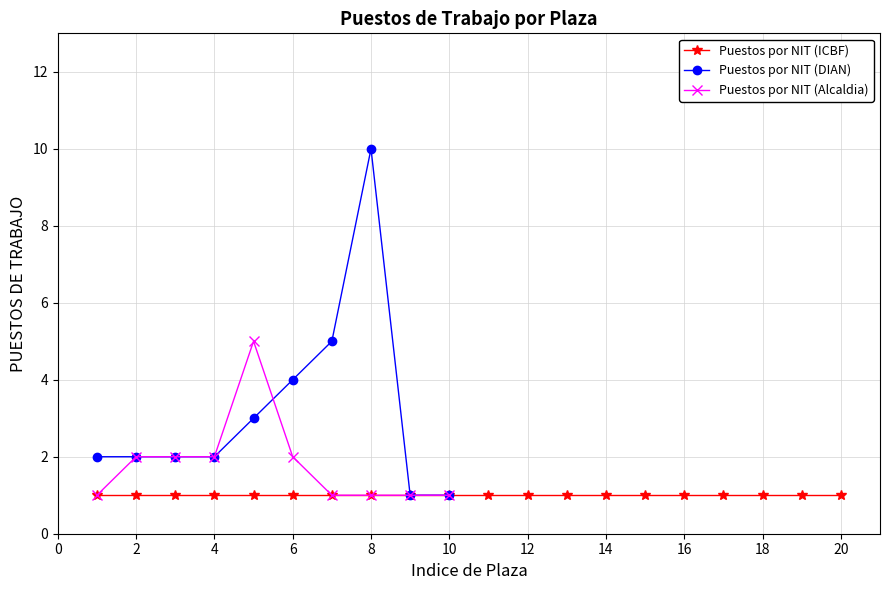

Read the Puestos por NIT (DIAN) value at 6.

4